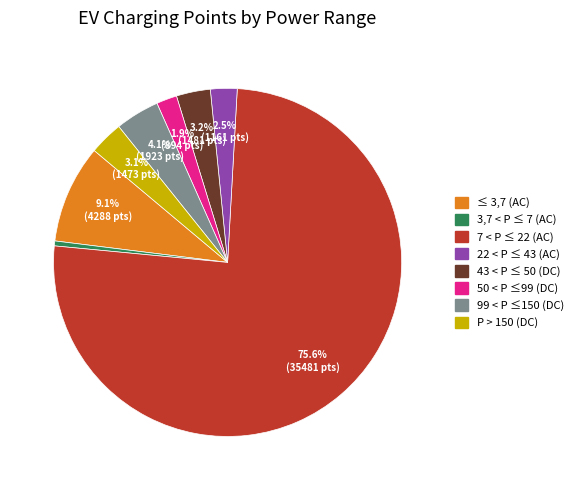

Which slice is the largest?

7 < P ≤ 22 (AC)